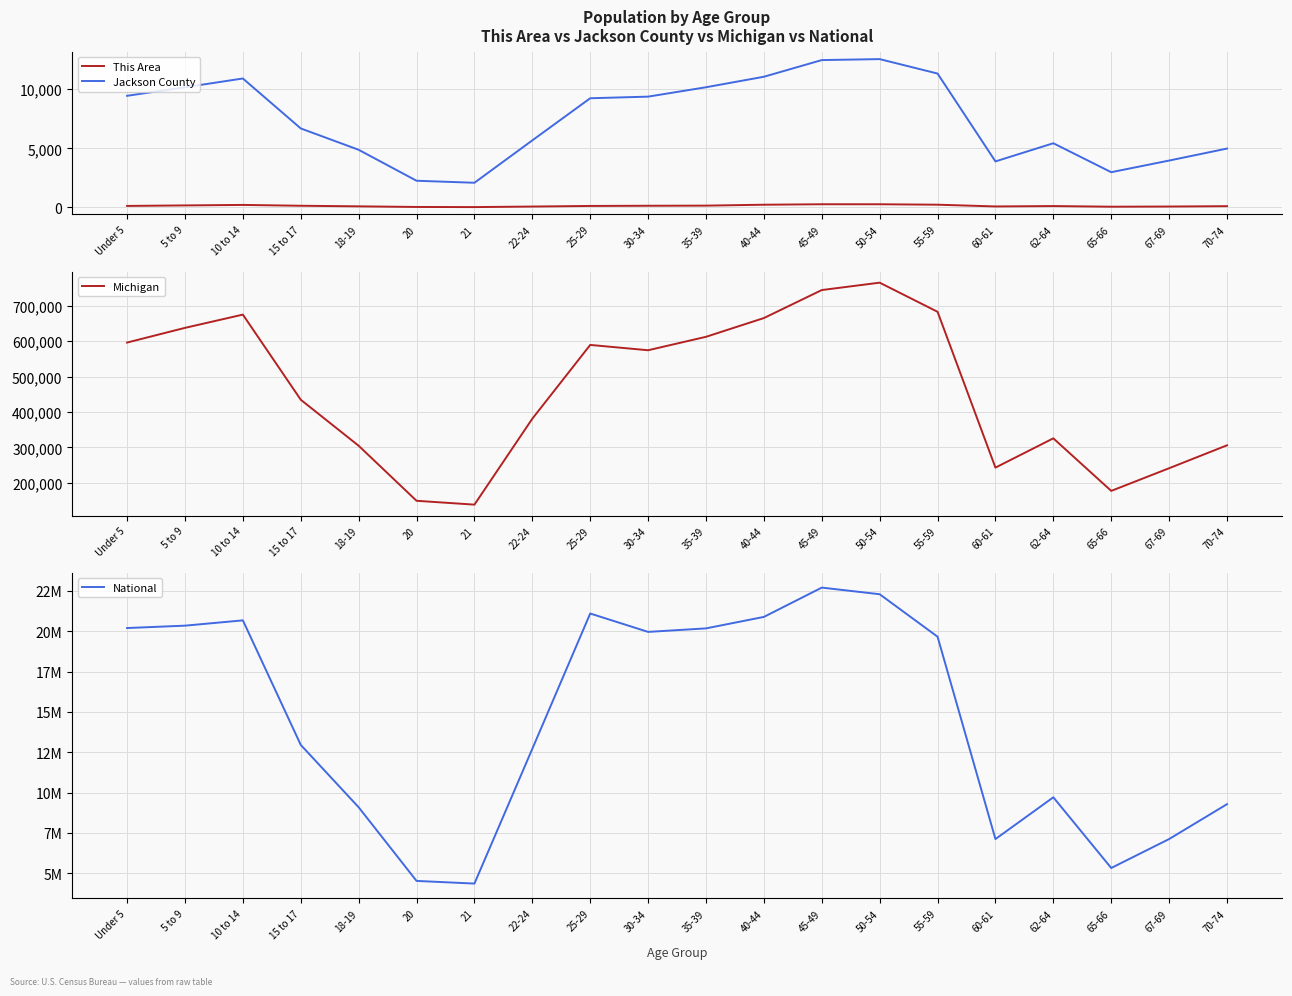

How many interior local valleys does the This Area series have?

3